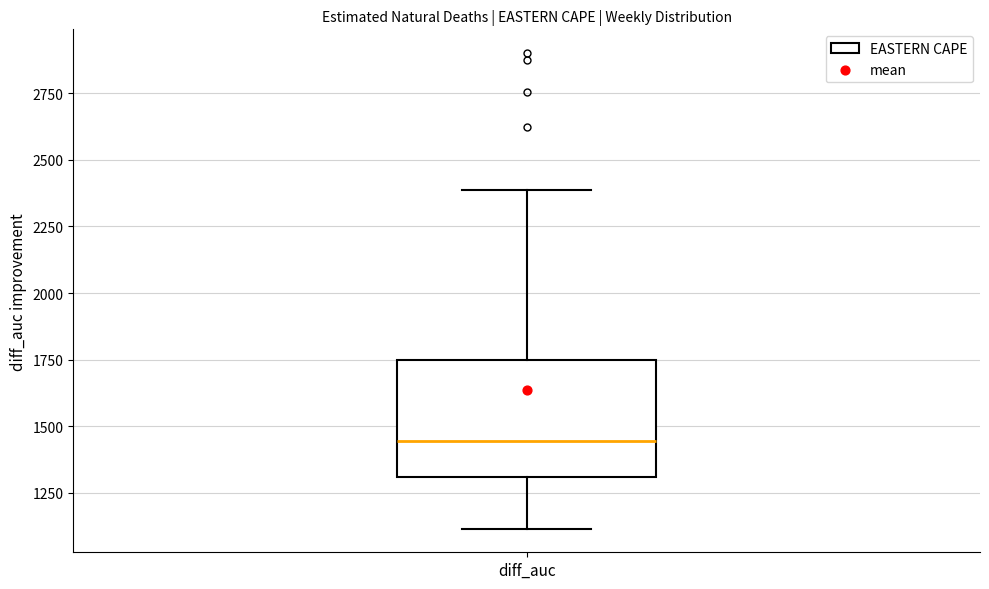

Transcribe this box plot: give where the median line is, the range the box spans, and where the two whiskers end, as read against the y-axis. The values are not printed on the chart, so give them approximately, as read against the axis.

median 1450, box 1300 to 1750, whiskers 1100 to 2400